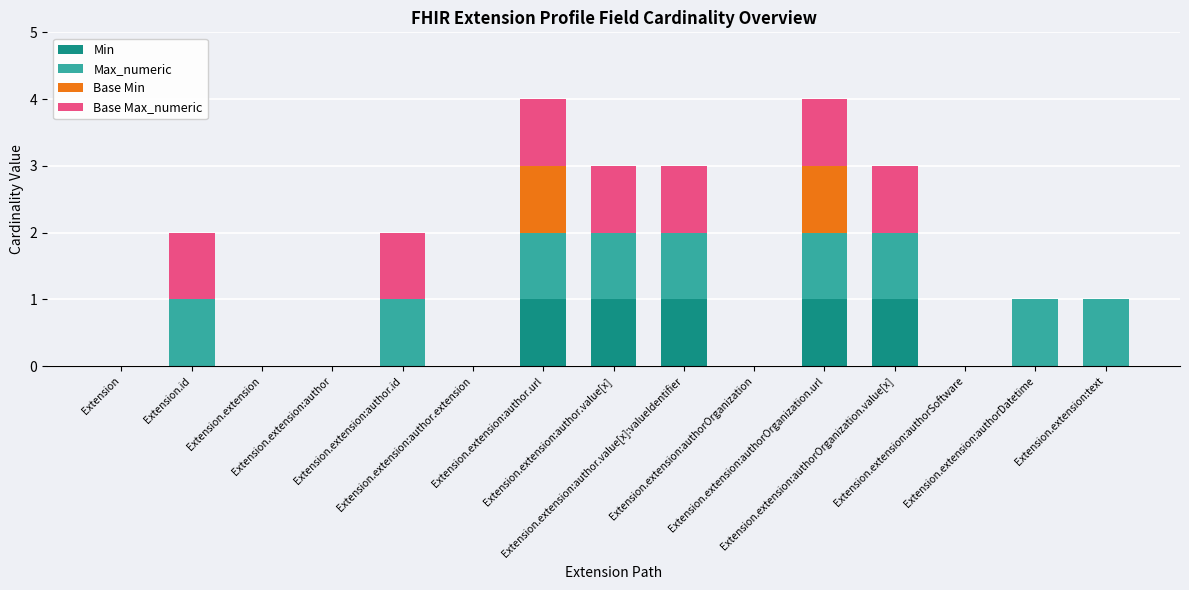

List the series in order of their peak value, highest first.

Min, Max_numeric, Base Min, Base Max_numeric